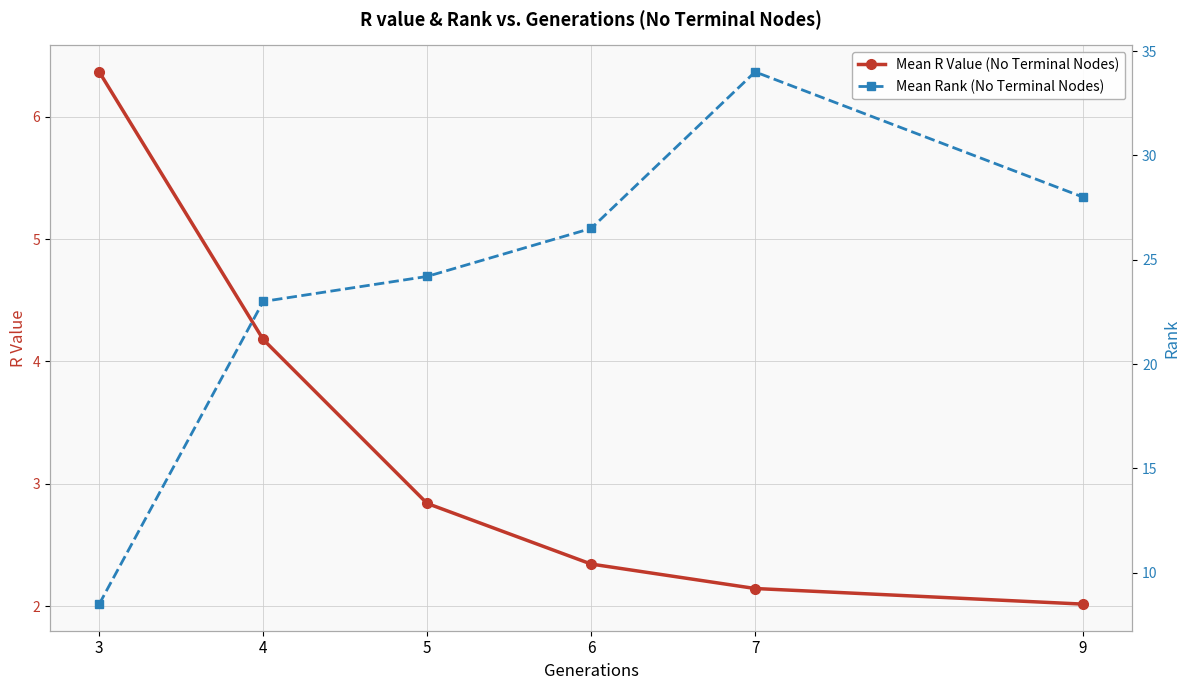

Rank the categories by Mean Rank (No Terminal Nodes) value from lowest to highest.

3, 4, 5, 6, 9, 7